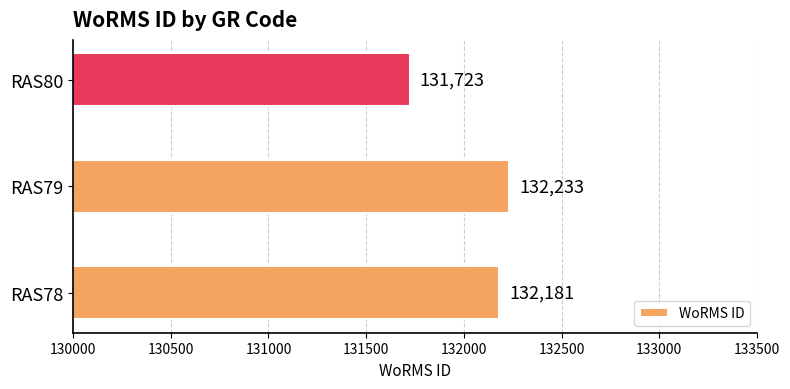

True or false: the data shows 132233 at RAS79.

True